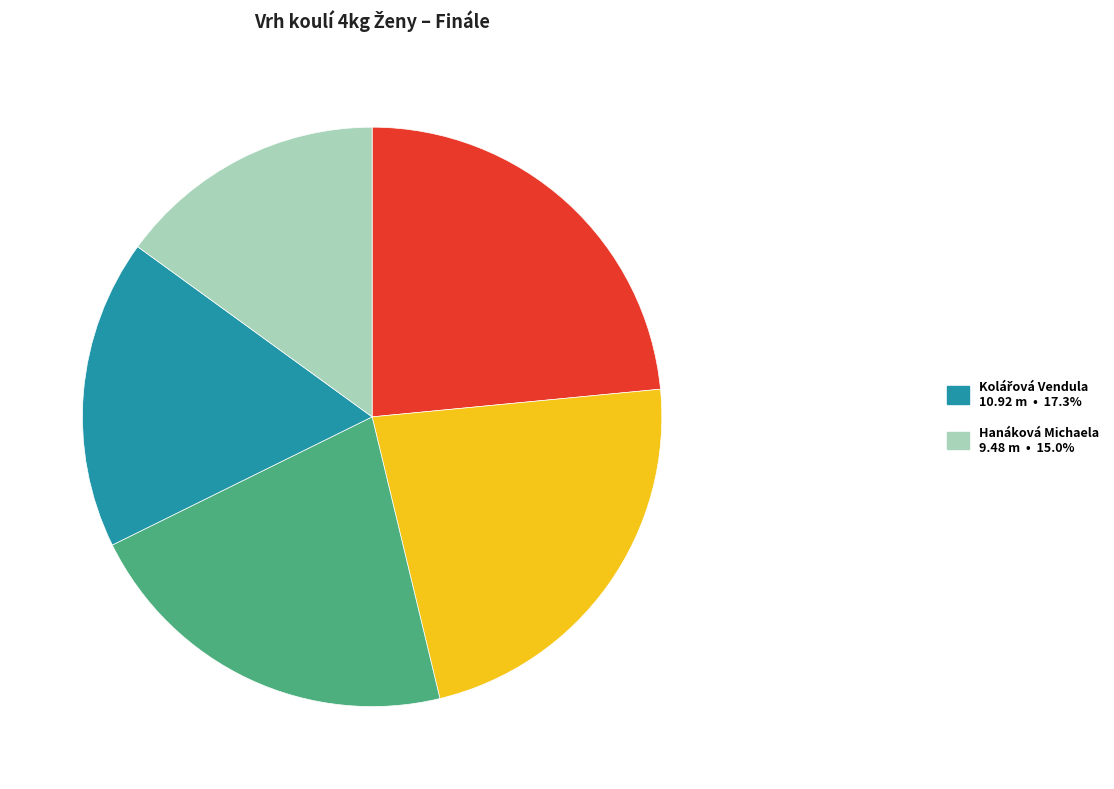

Is there any slice that represents more than half of the pie?

No